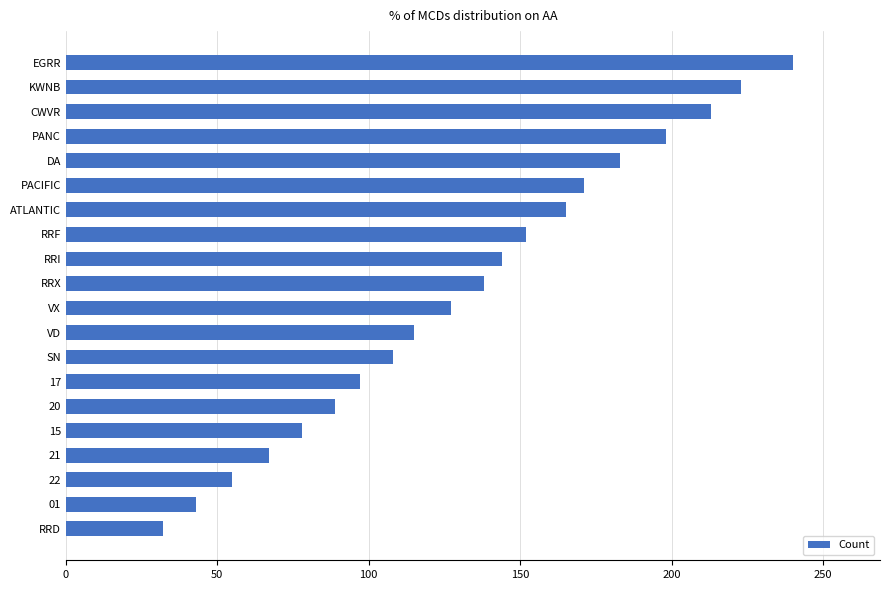

What is the average value?

132